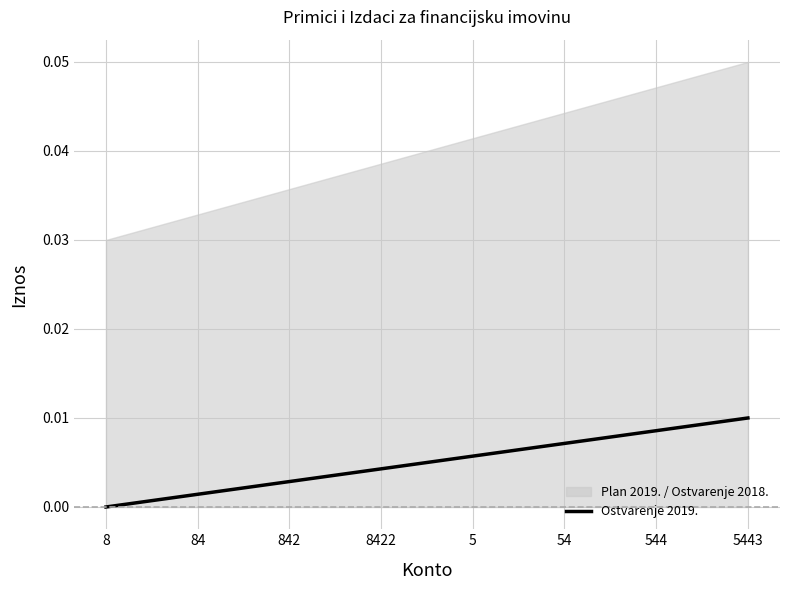

The chart shows a value of 0.0 at 84. True or false?

True